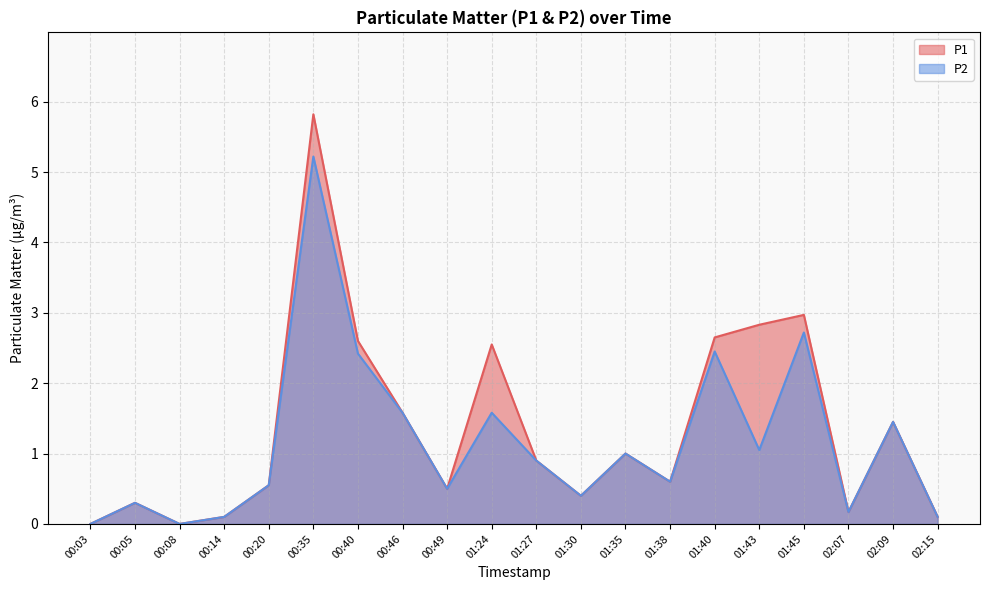

At 02:07, list the series in order from smallest to largest.

P1, P2